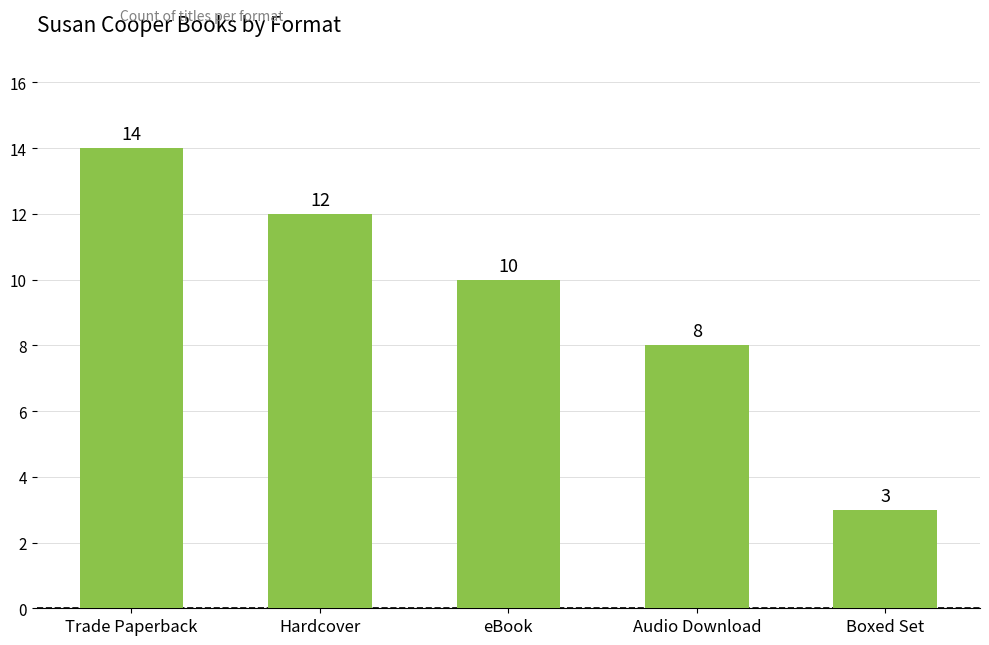

How many values are between 8 and 12?

3